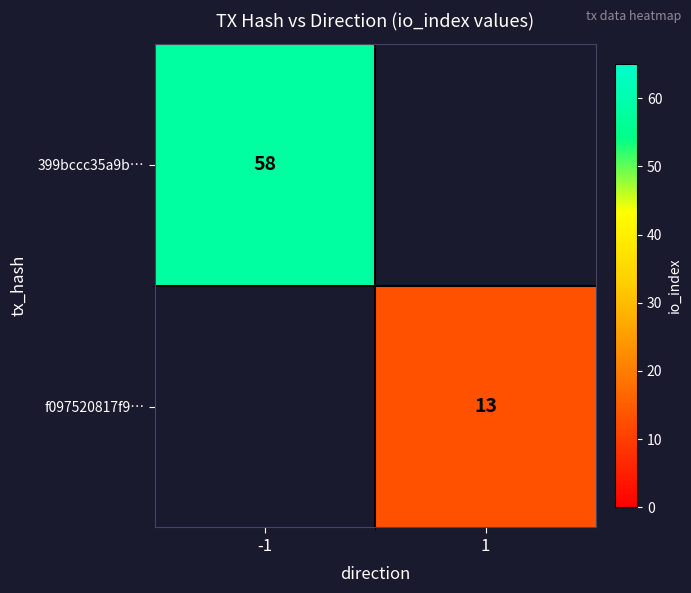

True or false: 399bccc35a9b… has a value of 89 at -1.

False